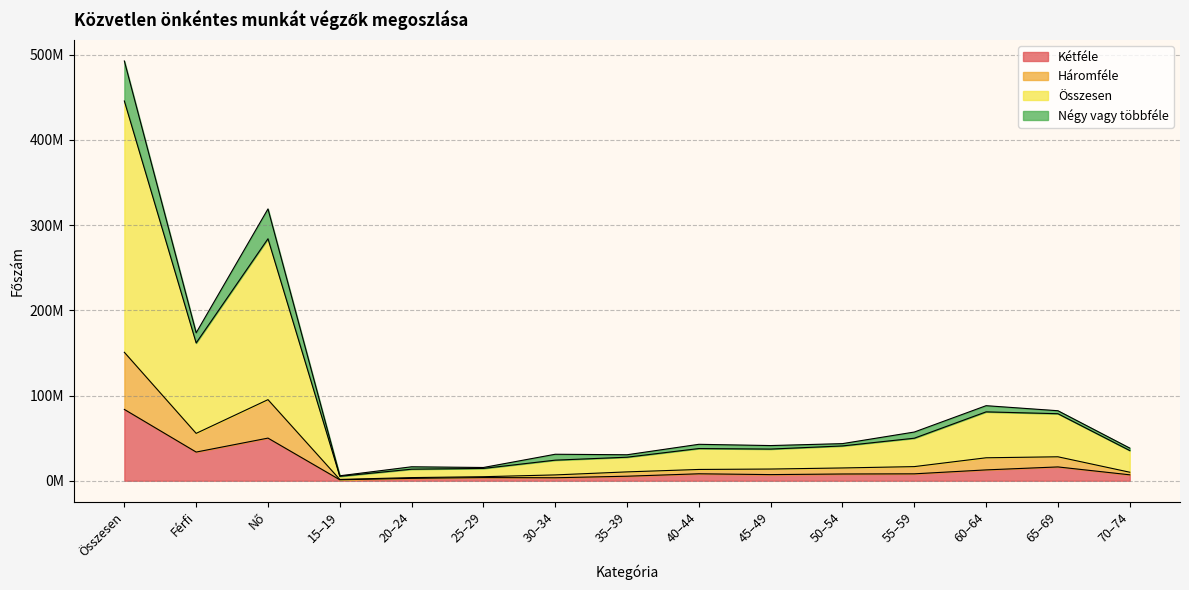

True or false: Összesen and Háromféle cross at least once.

False